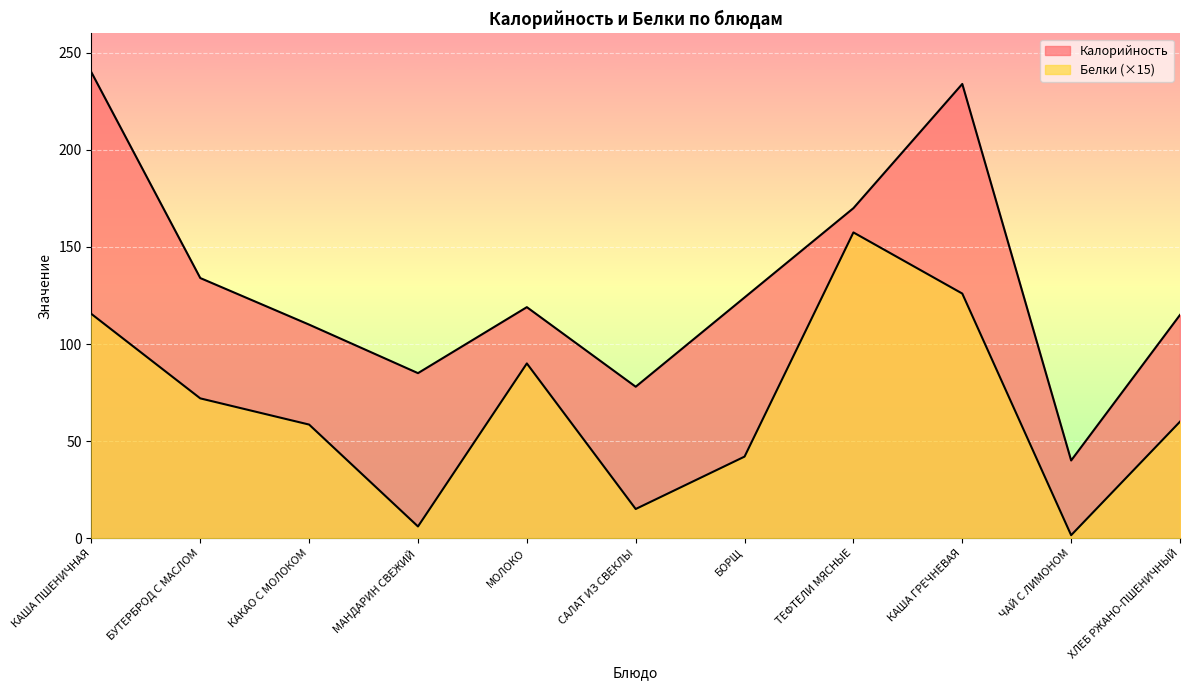

How many data points in Калорийность are less than 119?

5